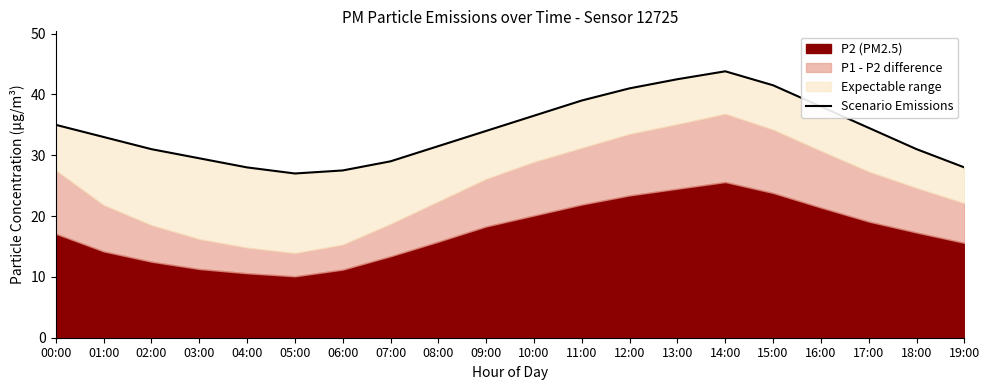

Reading left to right, what are all the values shown in this chart?

00:00=35.0	01:00=33.0	02:00=31.0	03:00=29.5	04:00=28.0	05:00=27.0	06:00=27.5	07:00=29.0	08:00=31.5	09:00=34.0	10:00=36.5	11:00=39.0	12:00=41.0	13:00=42.5	14:00=43.8	15:00=41.5	16:00=38.0	17:00=34.5	18:00=31.0	19:00=28.0